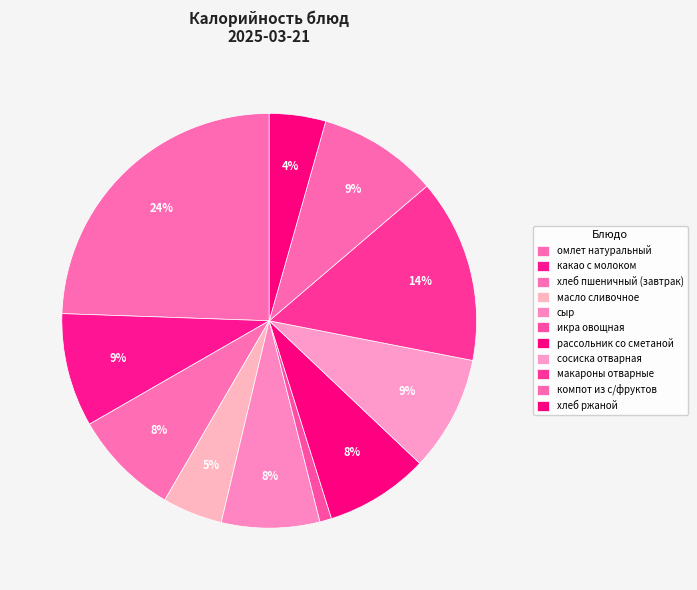

What percentage is the омлет натуральный slice, to the nearest percent?

24%